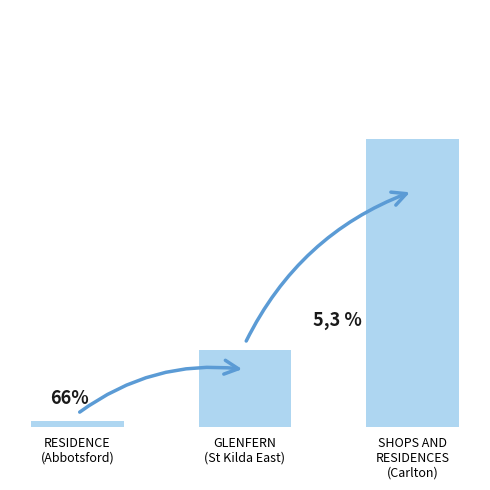

Which label corresponds to the largest value in the chart?

SHOPS AND
RESIDENCES
(Carlton)